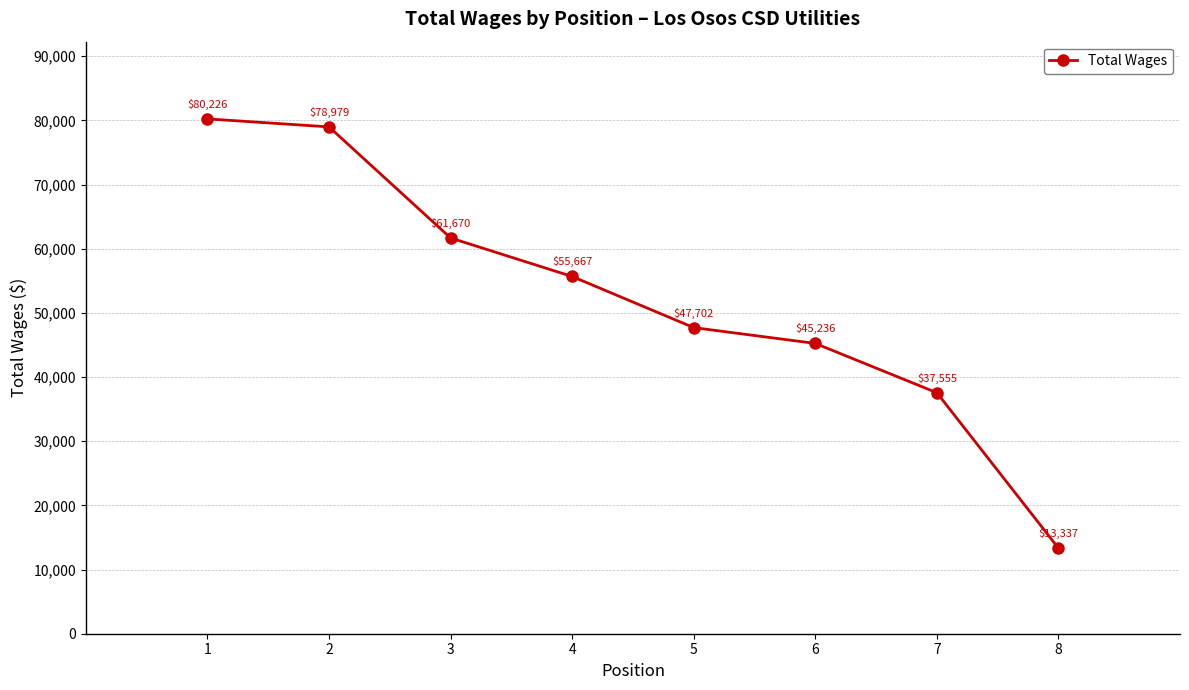

Does the chart display data point markers on the line(s)?

Yes